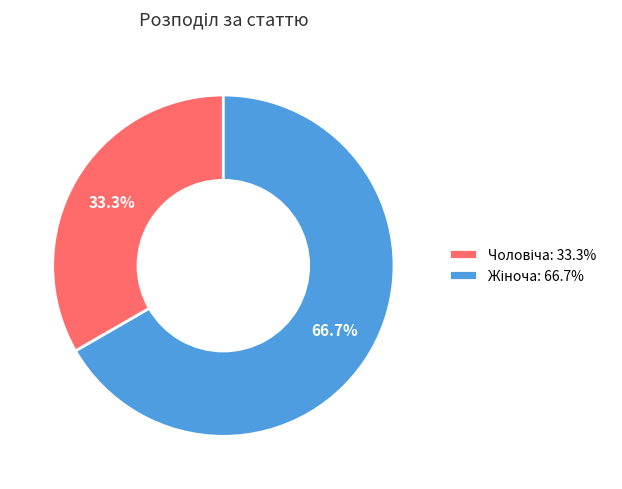

Is there any slice that represents more than half of the pie?

Yes